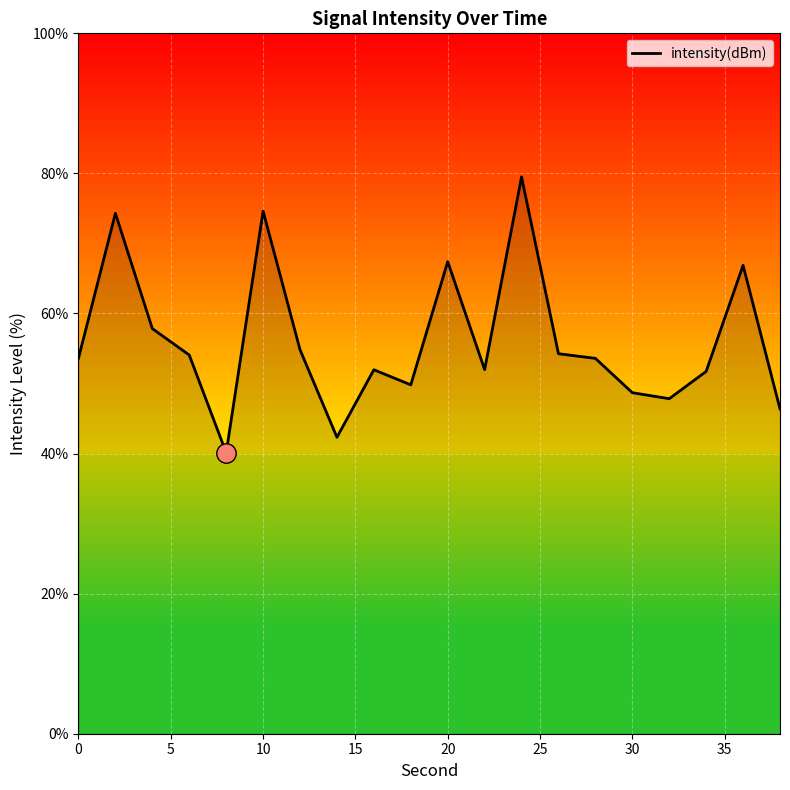

How many categories are shown in the chart?

20